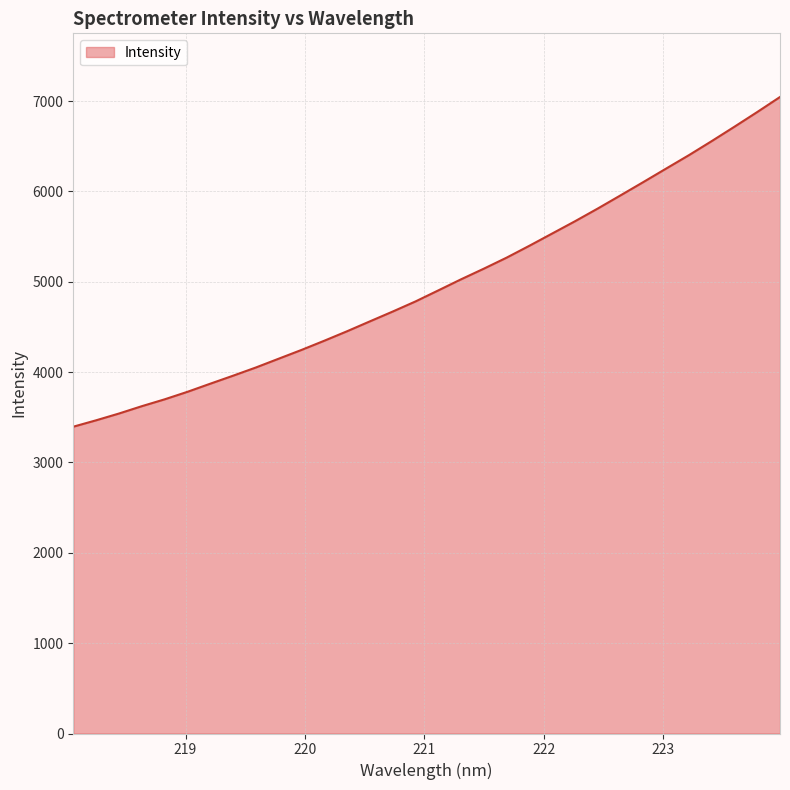

What is the greatest value displayed?

7045.1